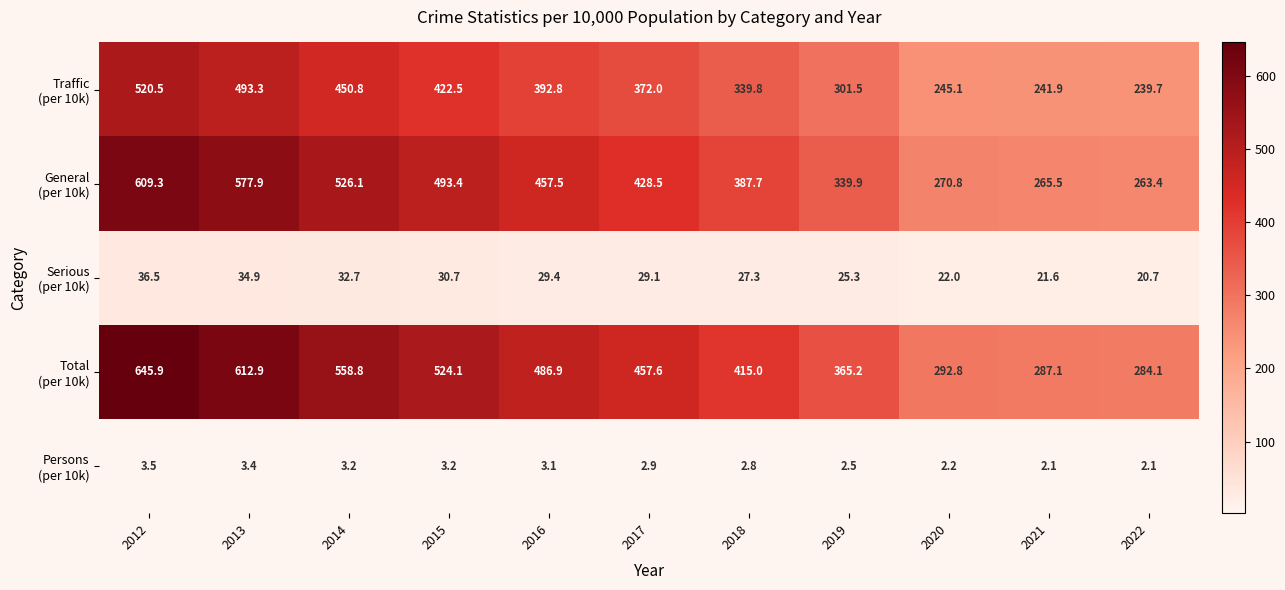

What is the total value across all series at 2022?

810.0